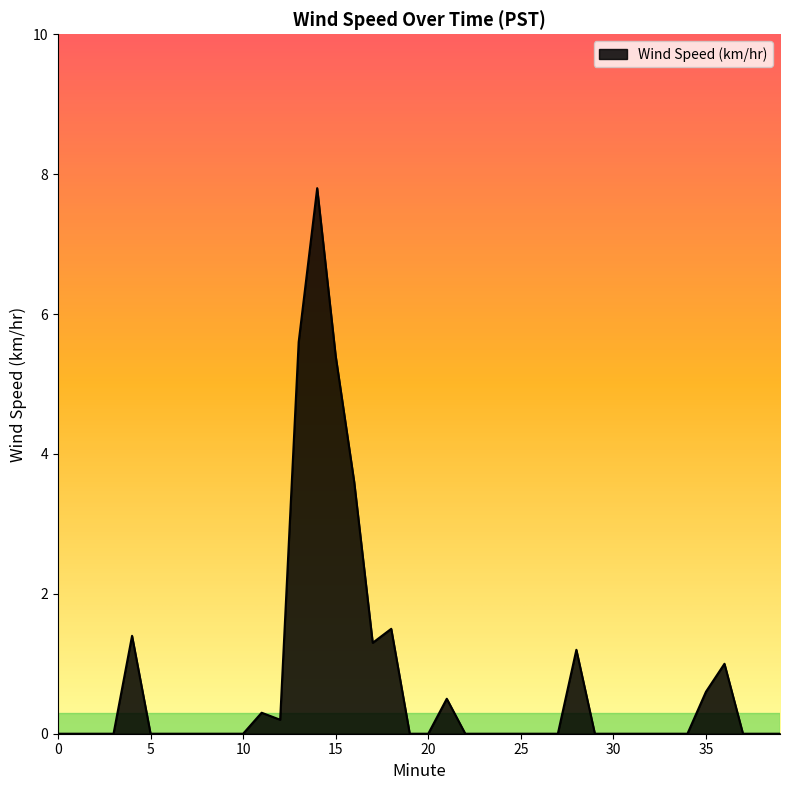

What is the maximum value shown in the chart?

7.8